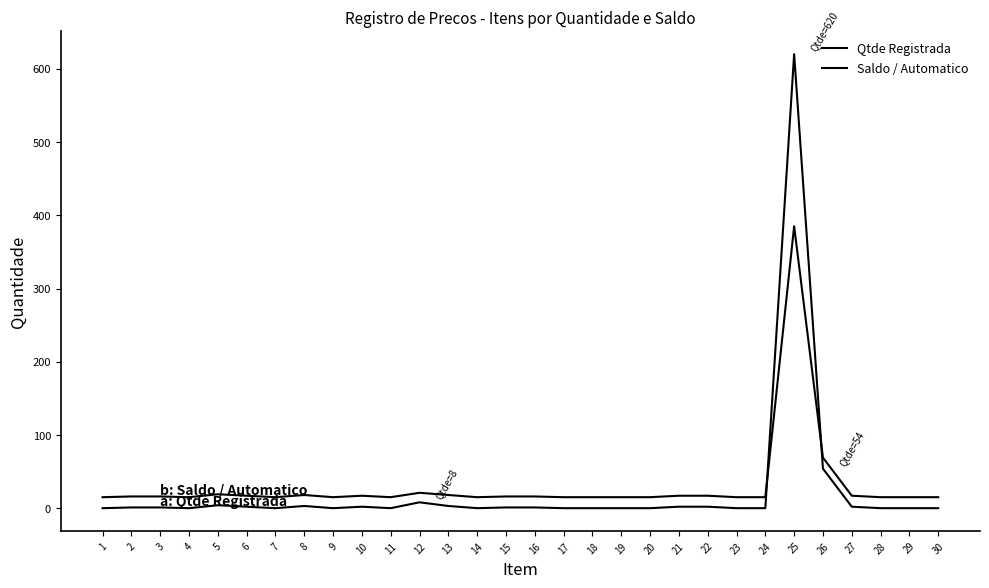

What is the maximum value shown in the chart?

620